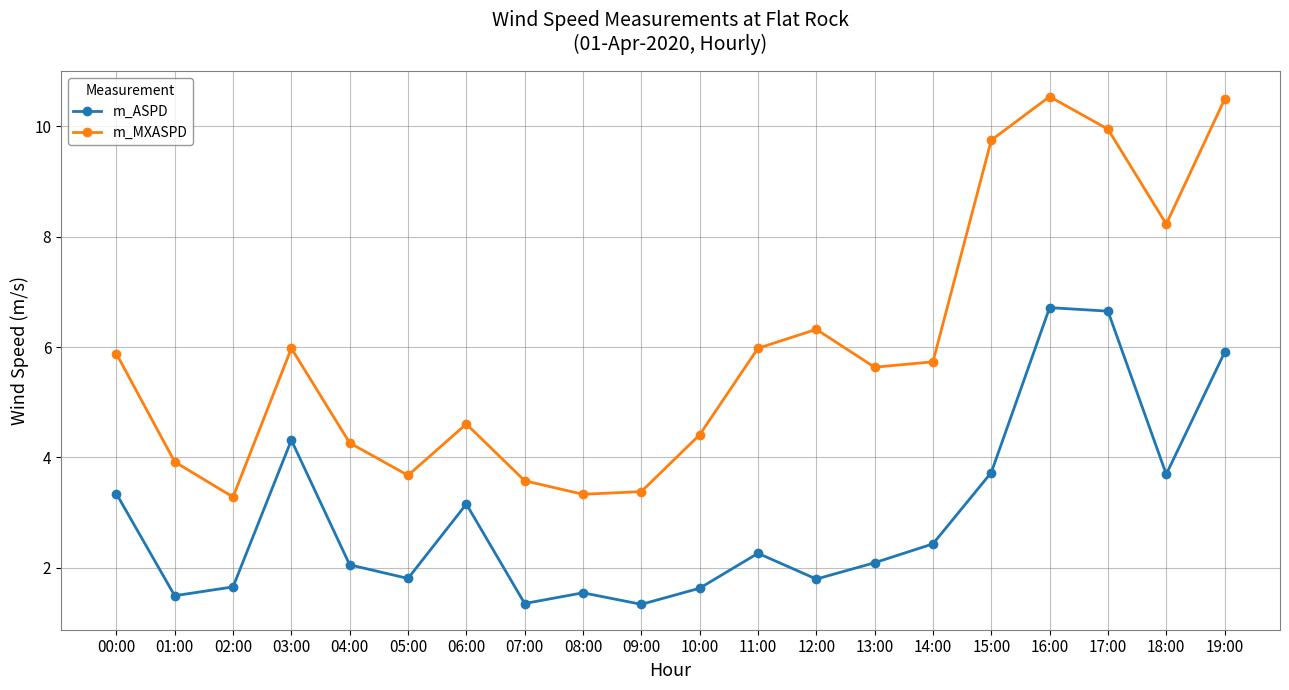

List the series in order of their overall mean, highest first.

m_MXASPD, m_ASPD